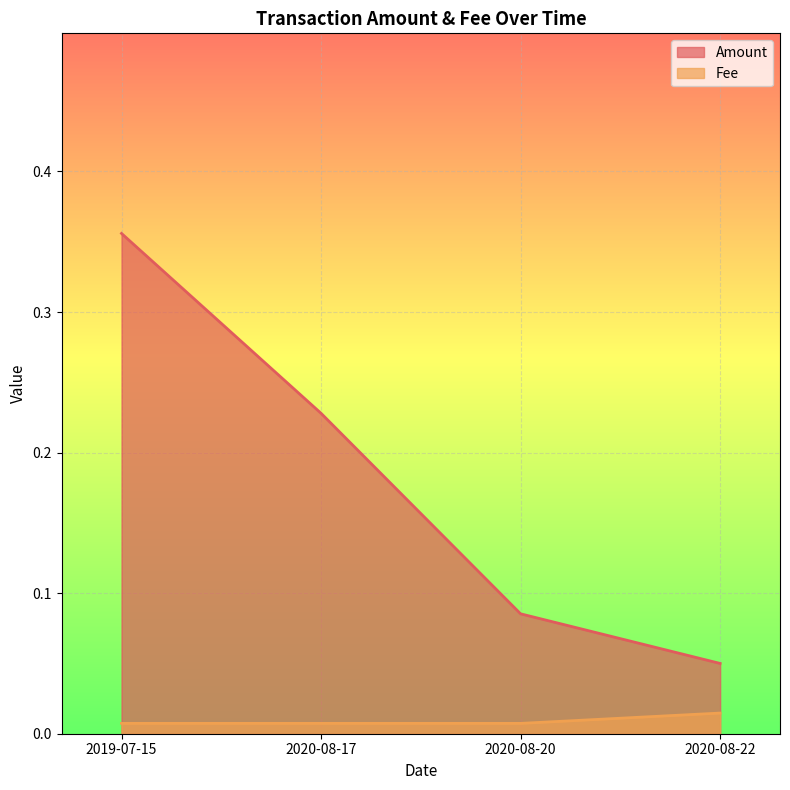

What is the spread (max minus min) of values at 2020-08-17?

0.2